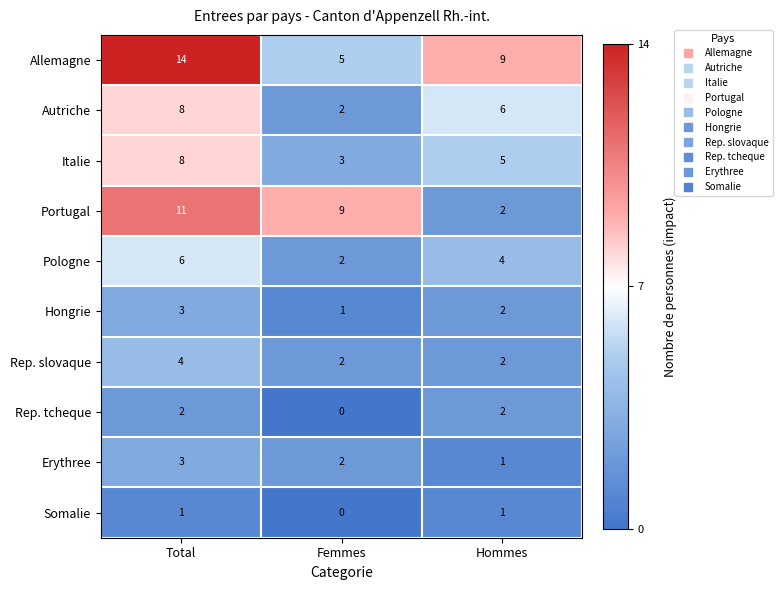

Where is Allemagne nearest to the value 9?

Hommes